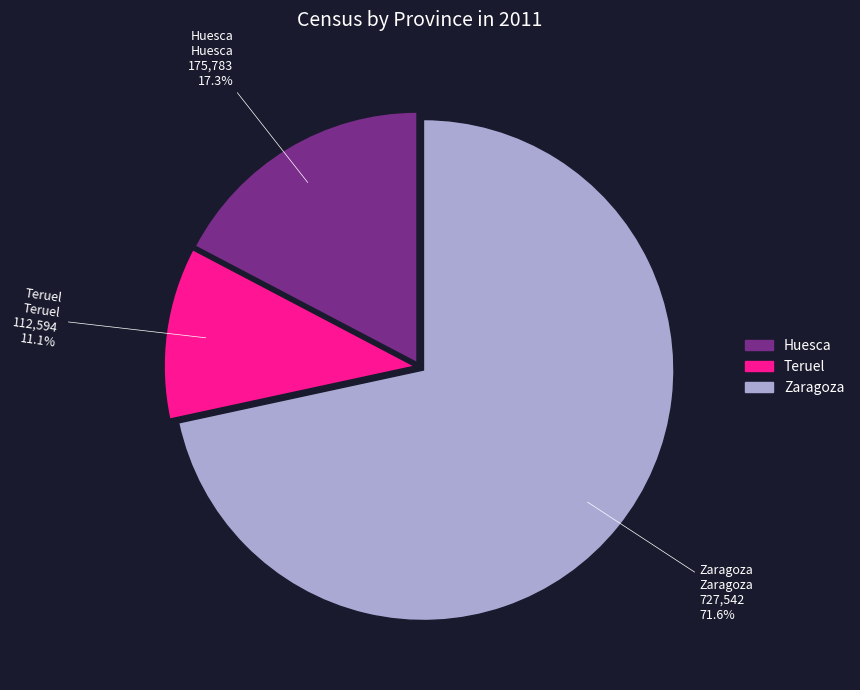

What percentage is the Huesca slice, to the nearest percent?

17%